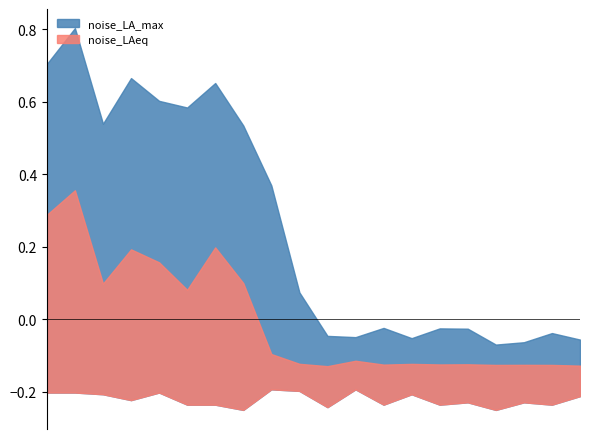

True or false: noise_LAeq and noise_LA_min intersect in this chart.

False